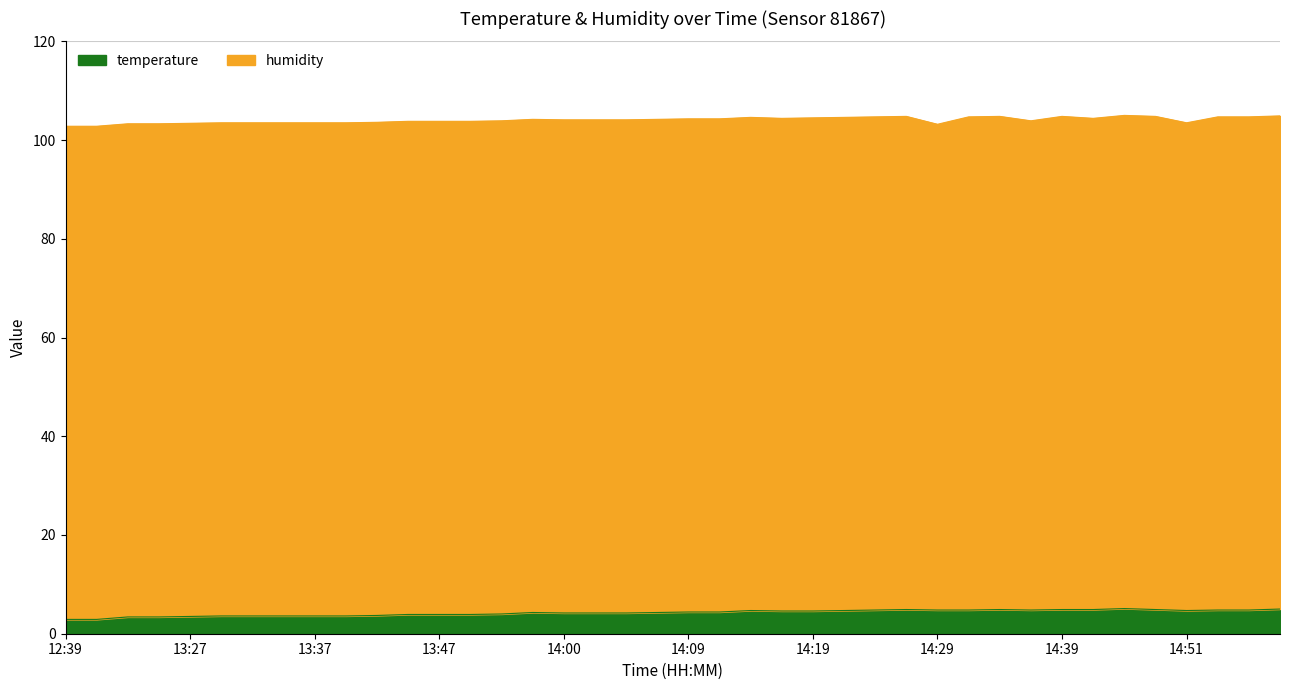

Rank the categories by value from highest to lowest.

14:44, 14:59, 14:27, 14:34, 14:39, 14:42, 14:46, 14:24, 14:29, 14:32, 14:37, 14:54, 14:56, 14:14, 14:22, 14:51, 14:17, 14:19, 14:09, 14:12, 13:57, 14:07, 14:00, 14:02, 14:05, 13:52, 13:45, 13:47, 13:50, 13:42, 13:30, 13:32, 13:35, 13:37, 13:40, 13:27, 13:22, 13:25, 12:39, 12:41